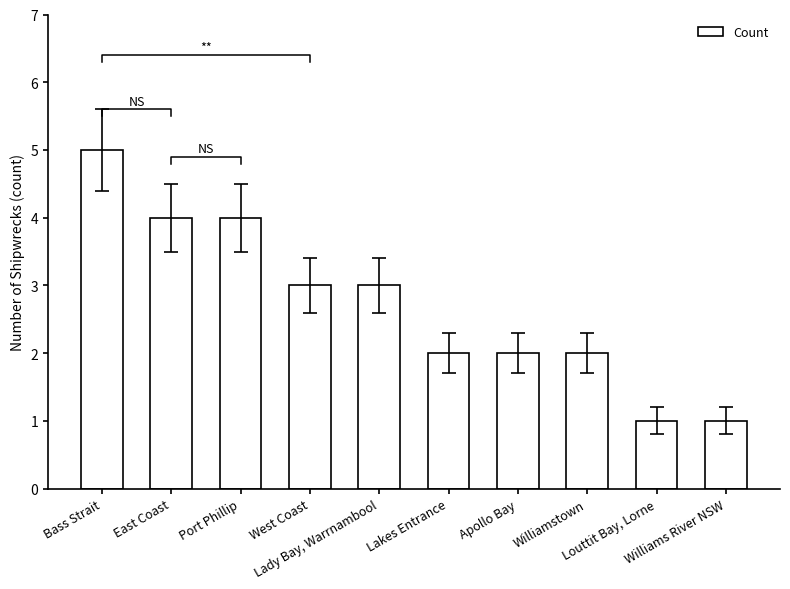

Are the bars grouped side by side (vs. stacked)?

No